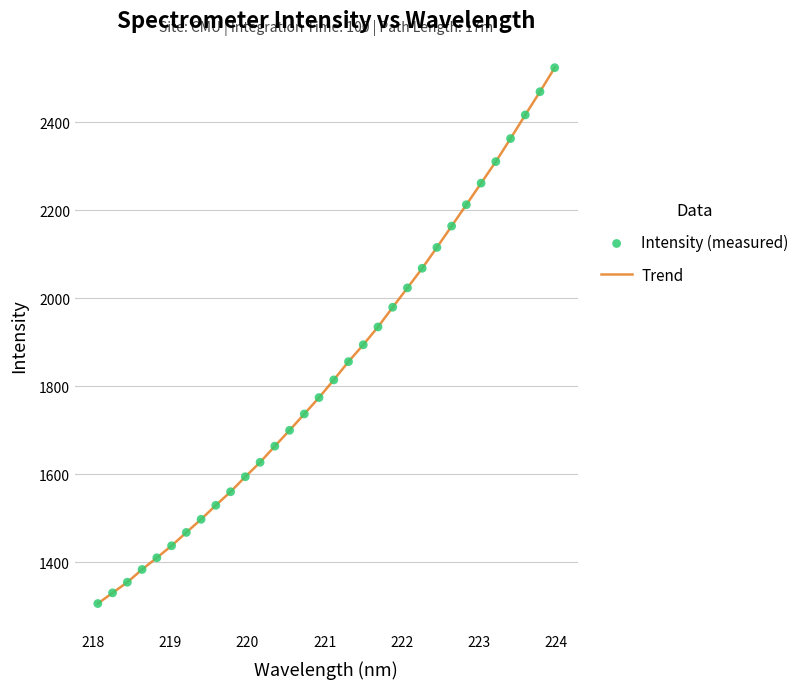

What is the greatest value displayed?

2523.6